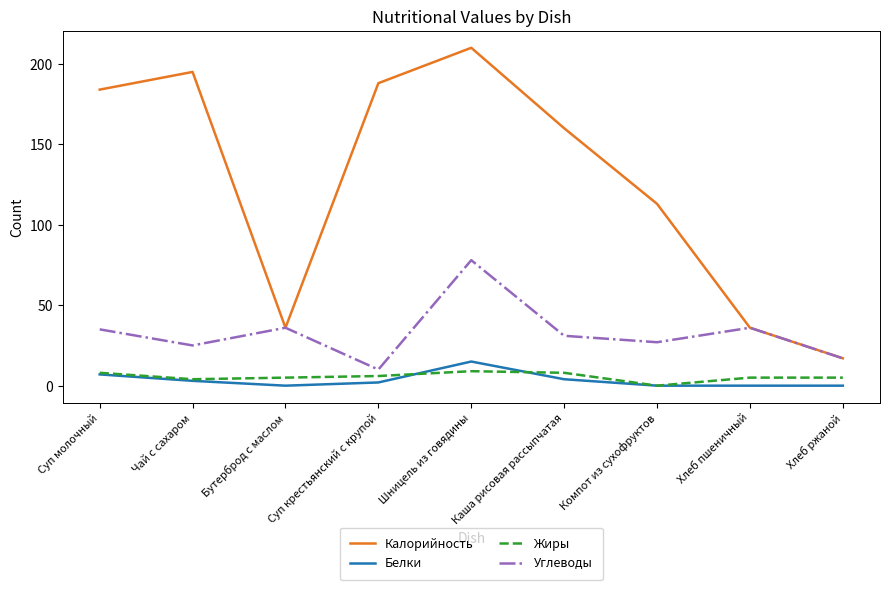

At which category is the sum across all series the highest?

Шницель из говядины